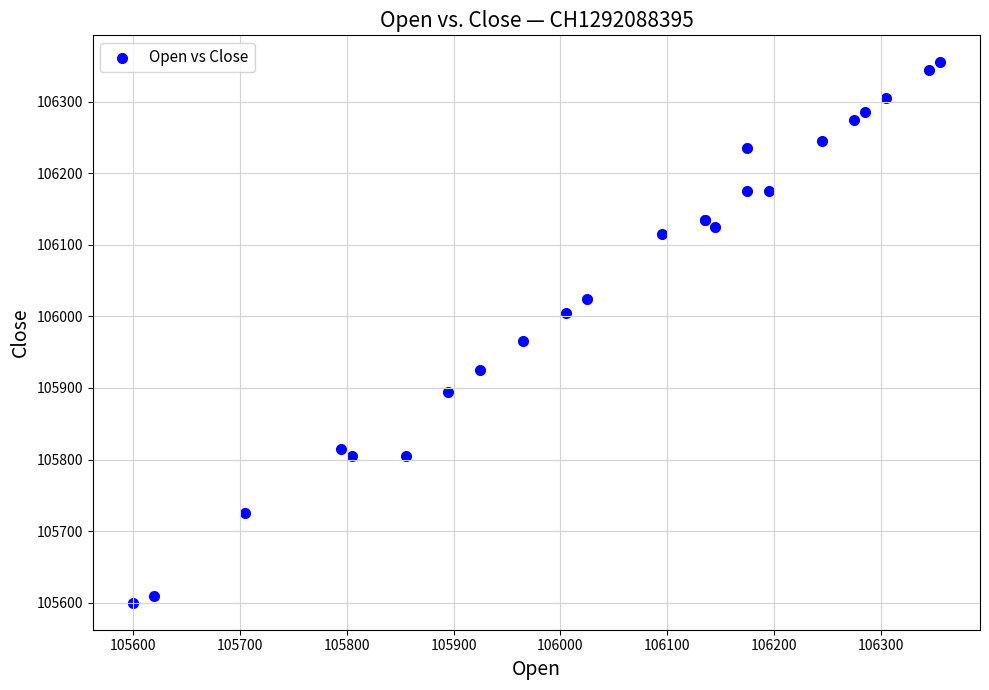

What Y value in the scatter plot is closest to 105977?

105965